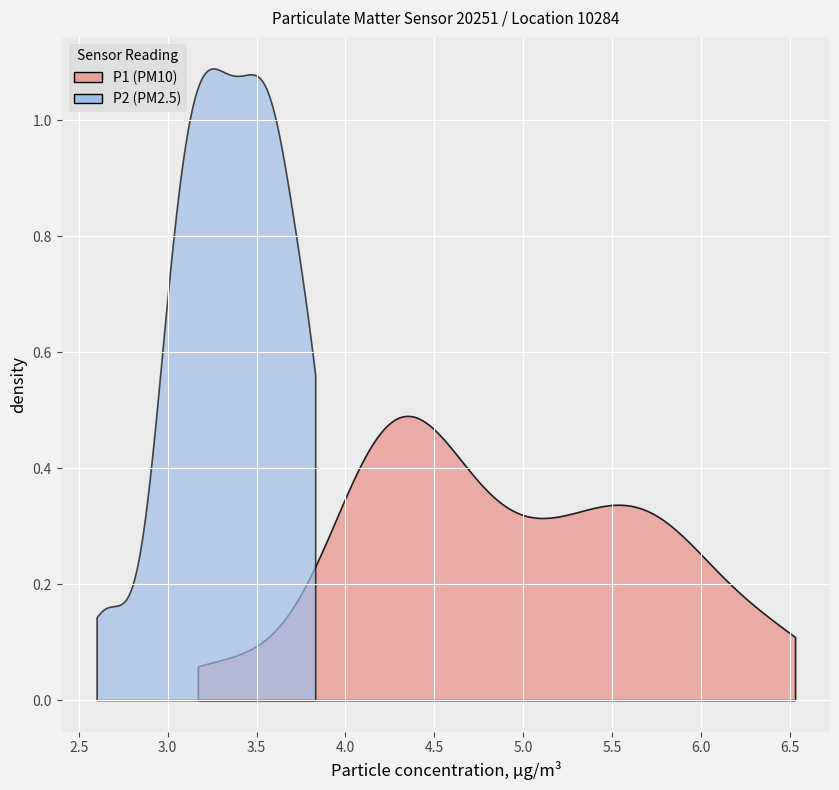

What is the lowest value of the P1 series?

3.2